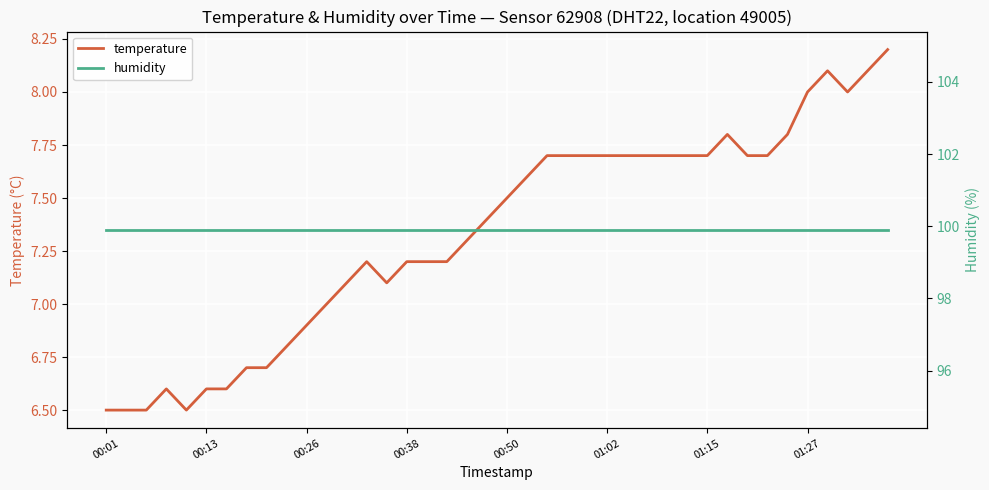

How many data points in temperature are above 7?

28